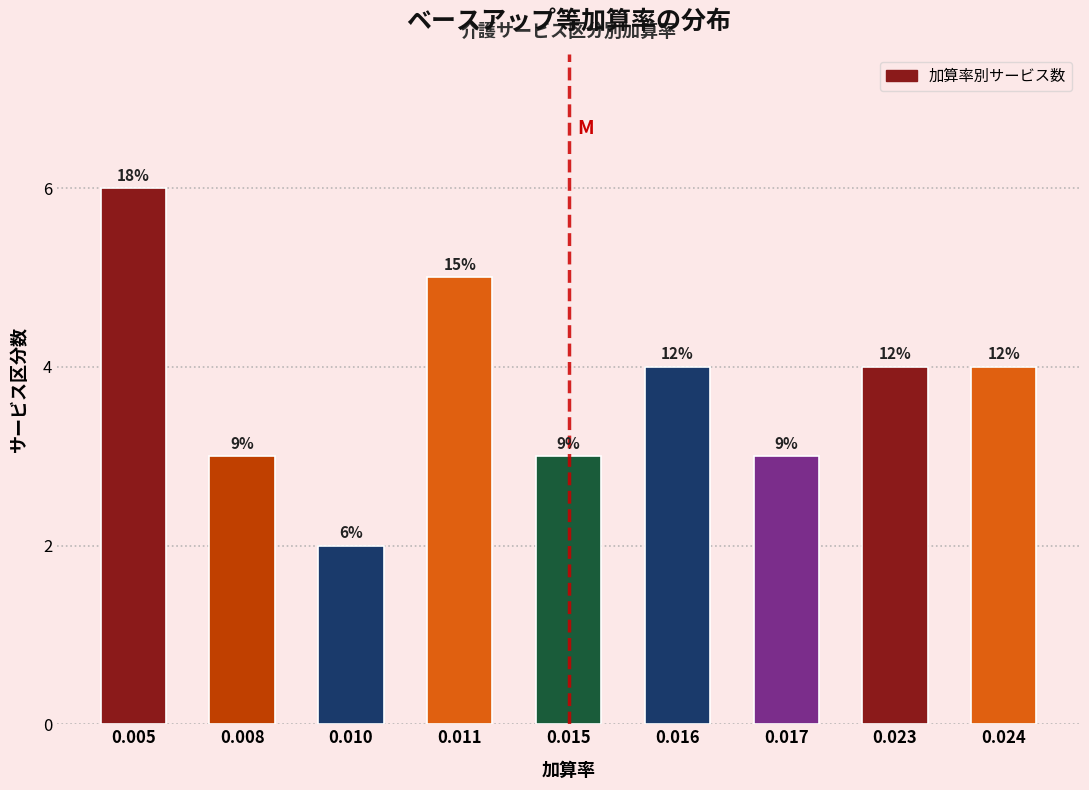

How many bars are there in total?

9